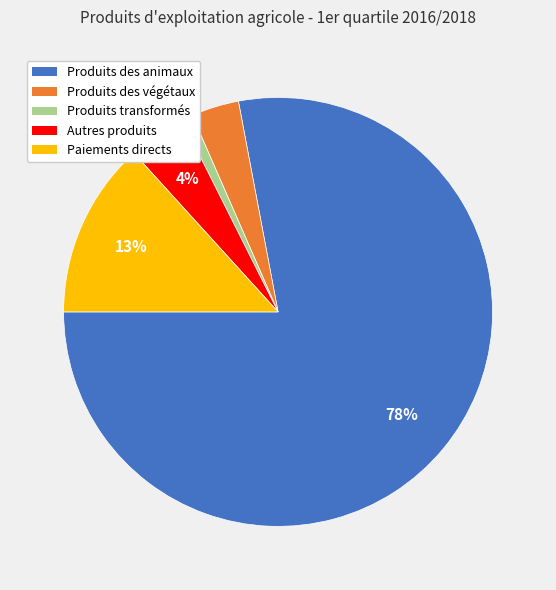

Is the sum of Produits des végétaux and Paiements directs greater than half?

No